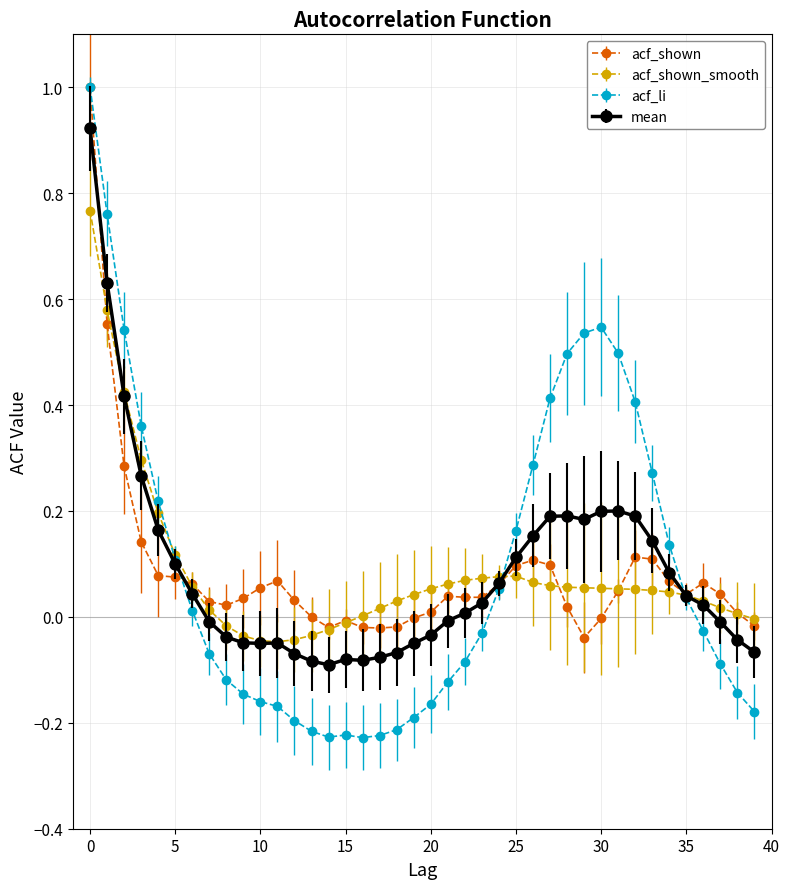

Which series has the widest spread of values?

acf_li